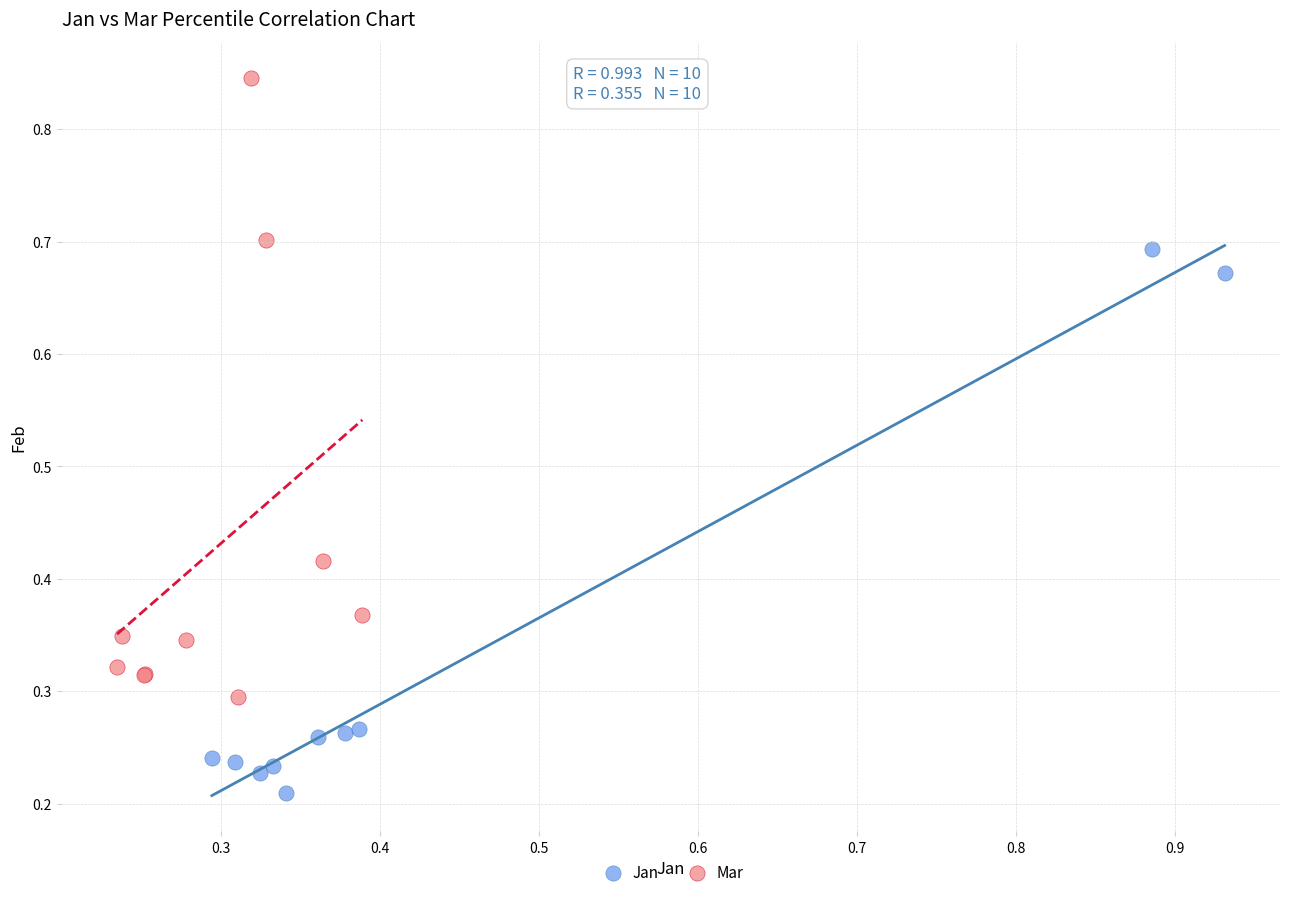

Which series reaches the maximum Y coordinate?

Mar